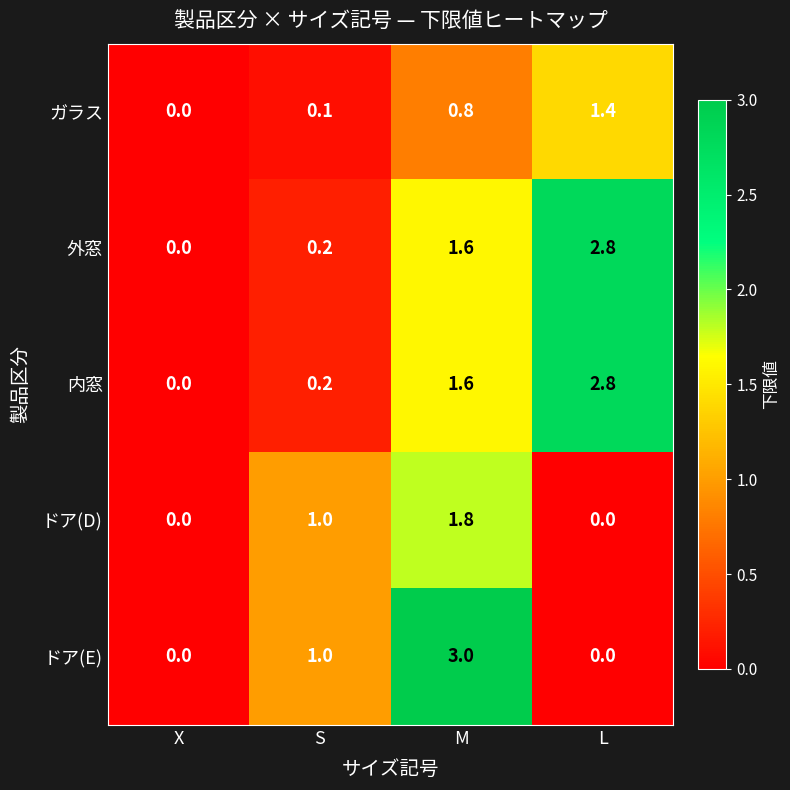

What is the average value of the ガラス series?

0.6